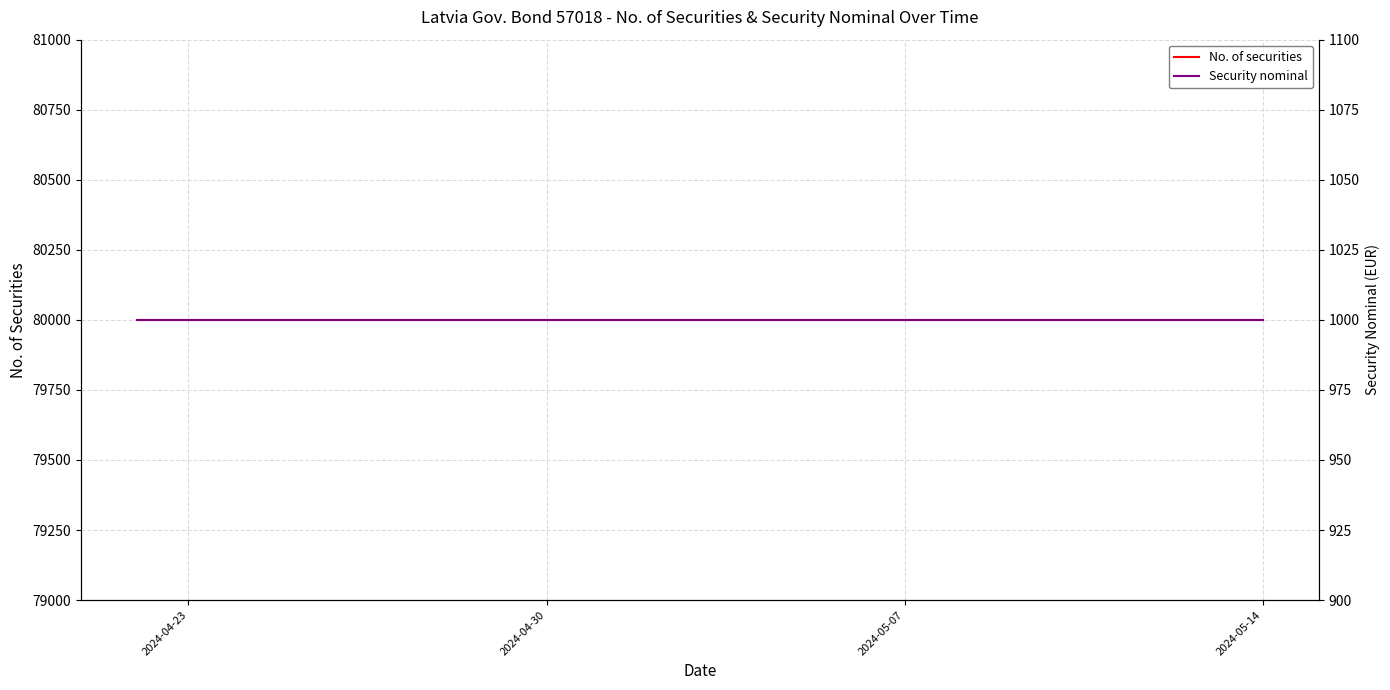

What are all the series names shown in the legend?

No. of securities, Security nominal